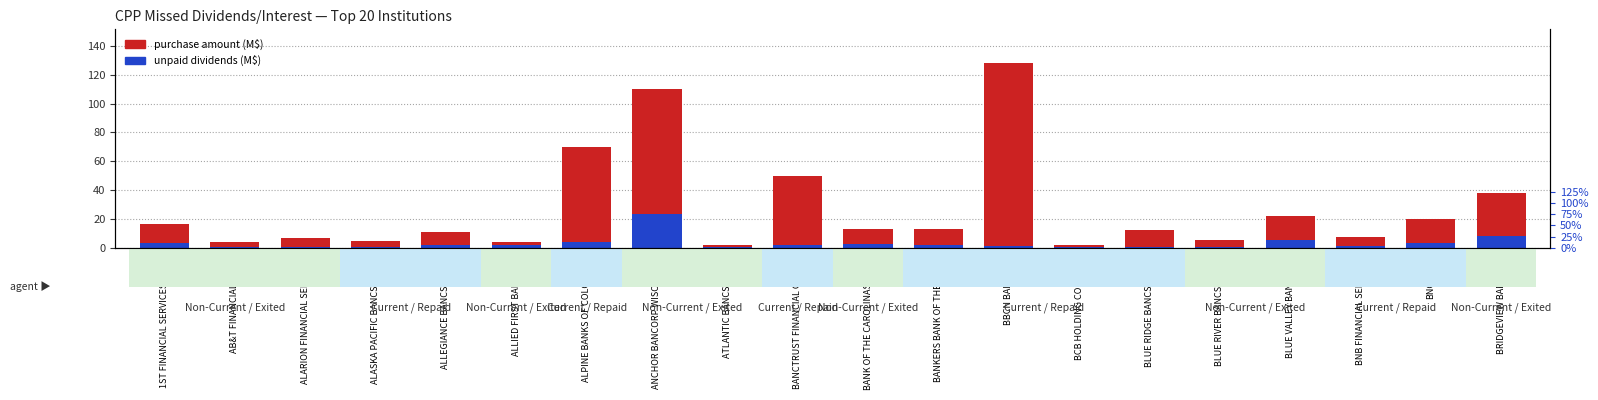

What is the smallest value displayed?

0.1